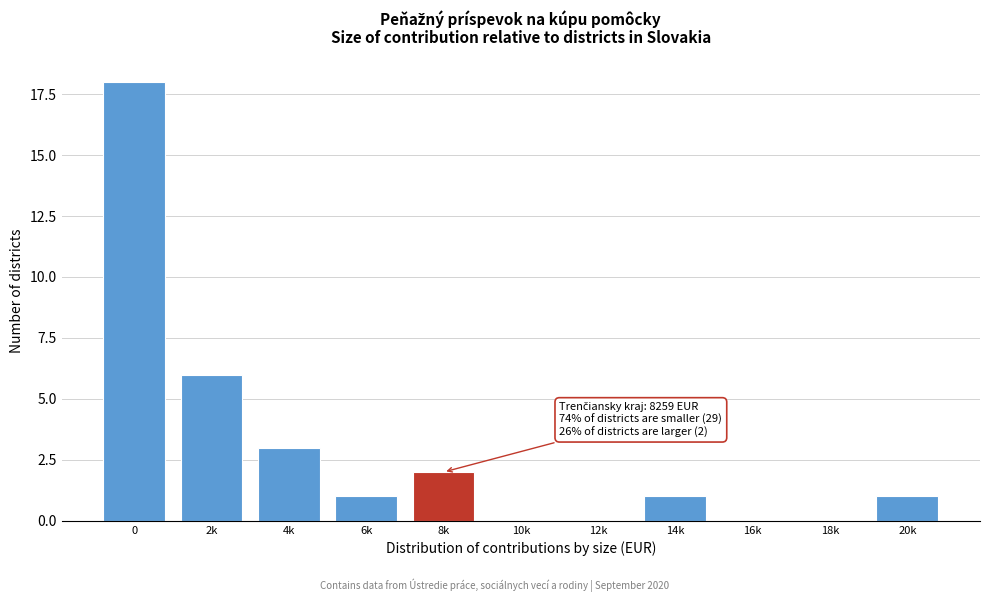

Reading left to right, list all the values displayed in this chart.

0=18	2k=6	4k=3	6k=1	8k=2	10k=0	12k=0	14k=1	16k=0	18k=0	20k=1